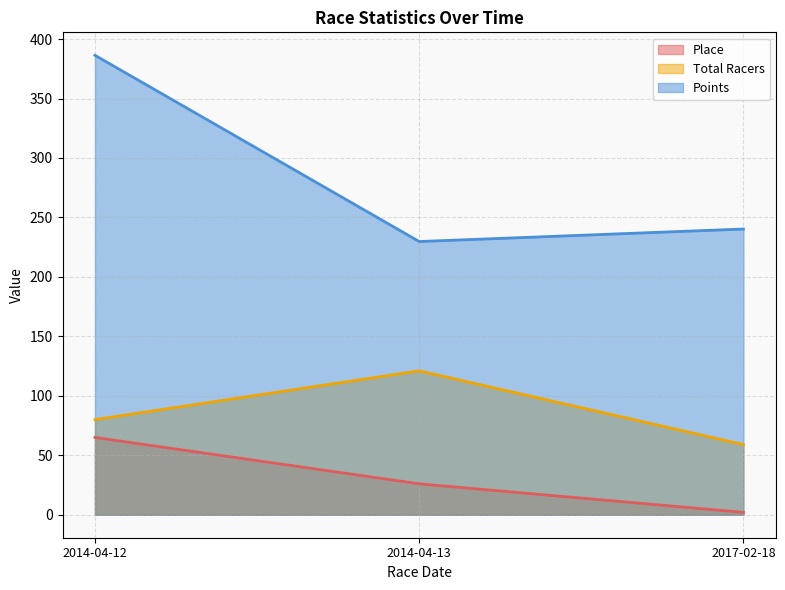

What is the highest value of the Place series?

65.0